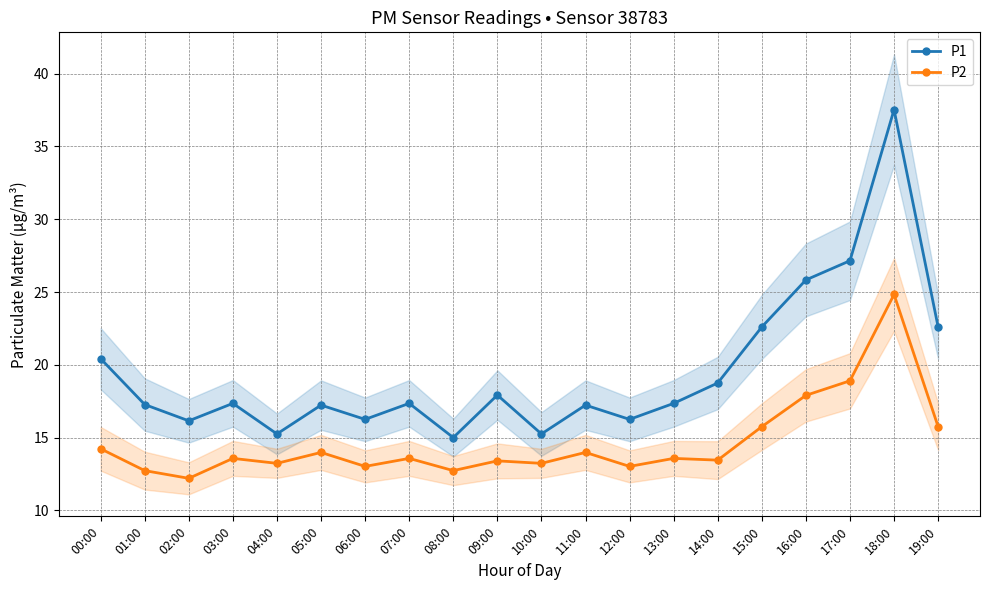

What is the total value across all series at 18:00?

62.4